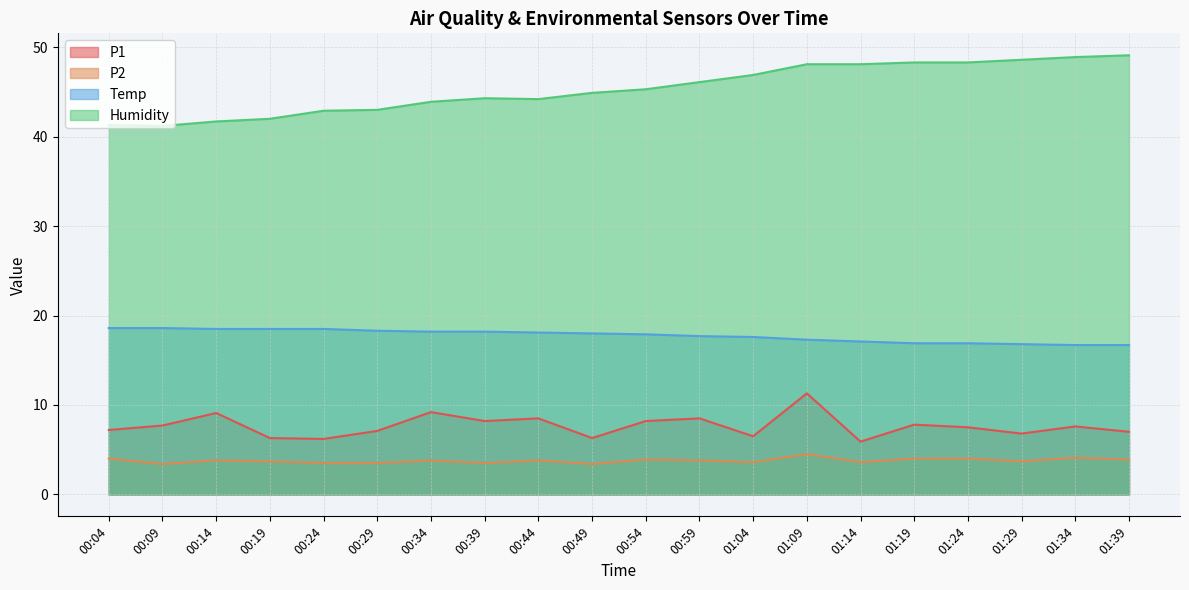

How many data points does each series have?

20